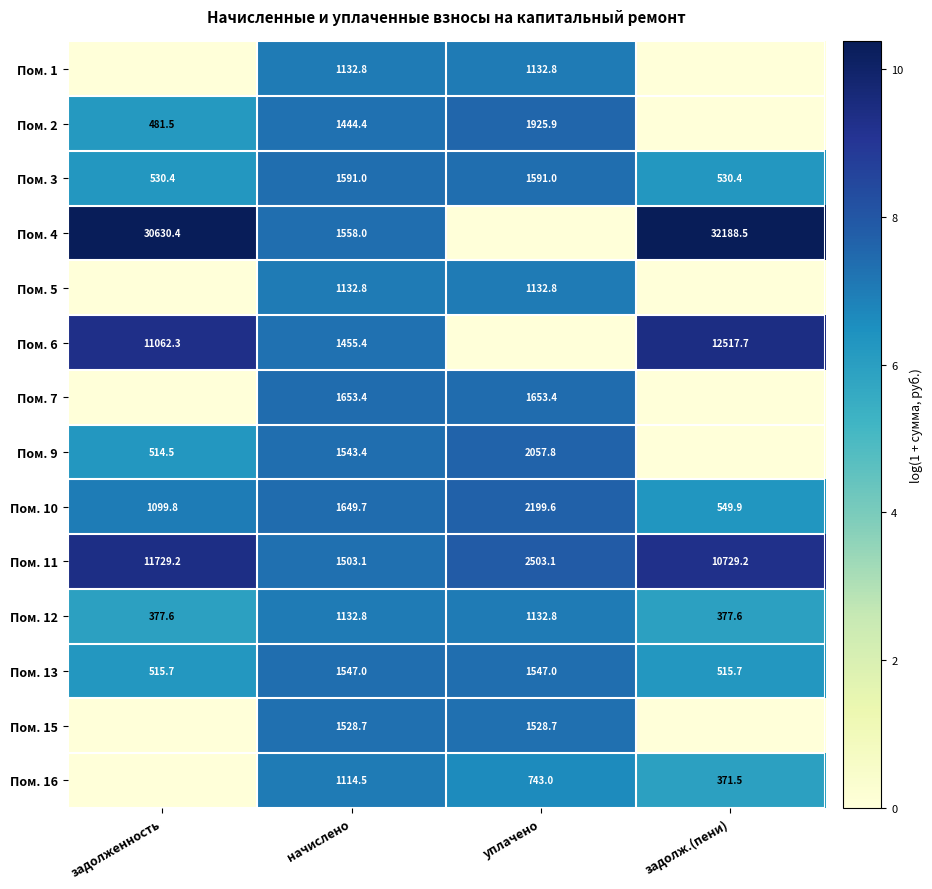

What is the difference between the second highest and second lowest values in the Пом. 3 series?

1060.6